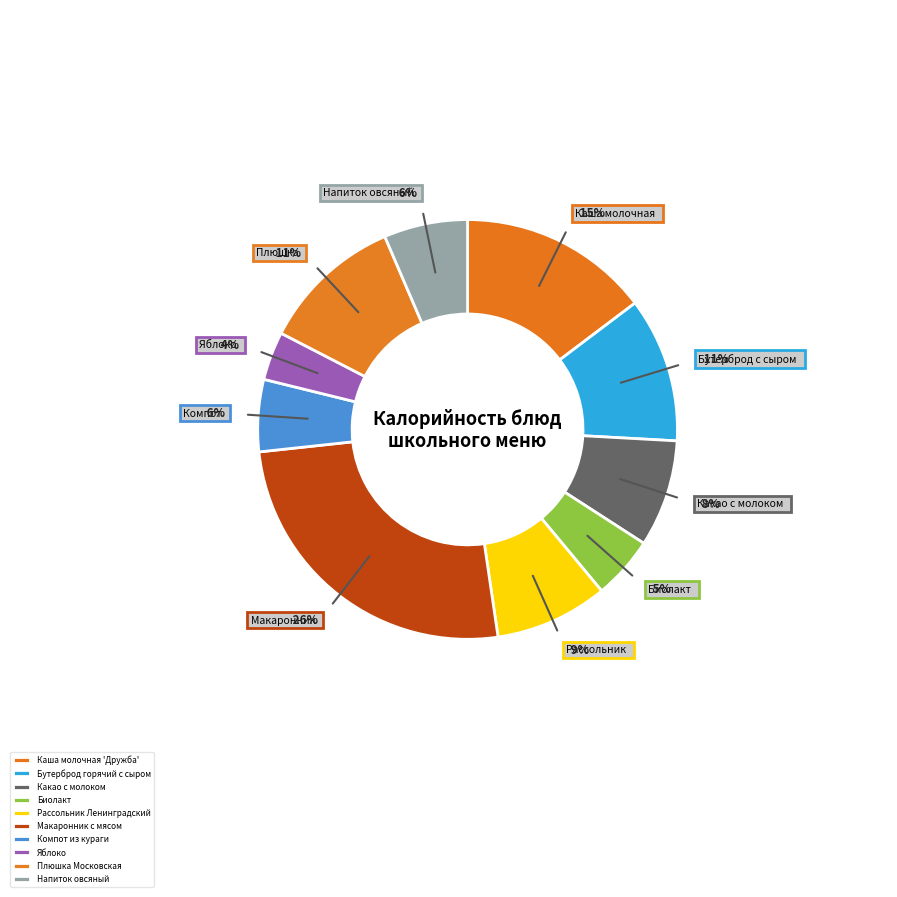

What is the largest slice in the pie chart?

Макаронник с мясом